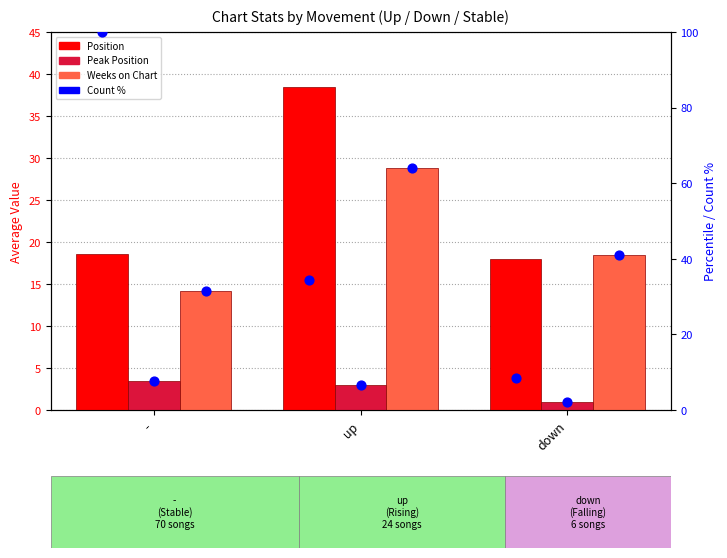

Which series has the widest spread of Y values?

Count %